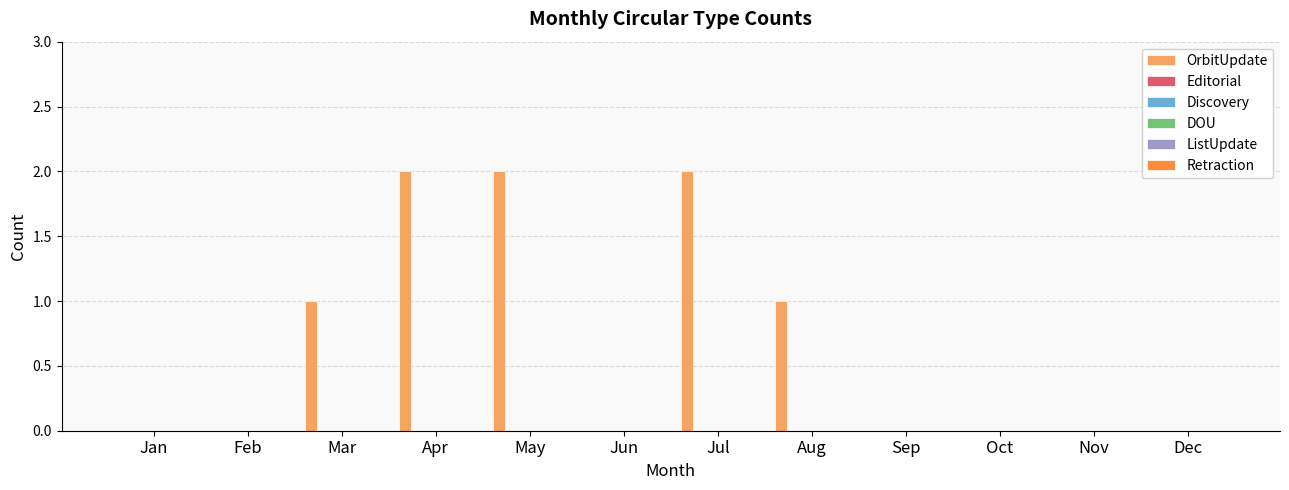

What is the sum of all values?

8